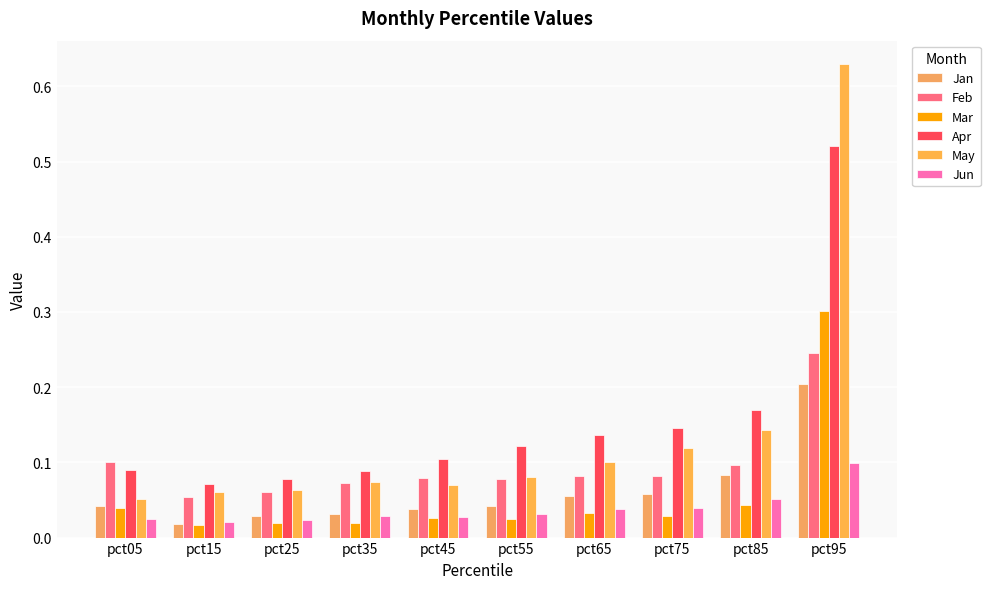

How many categories are shown in the chart?

10